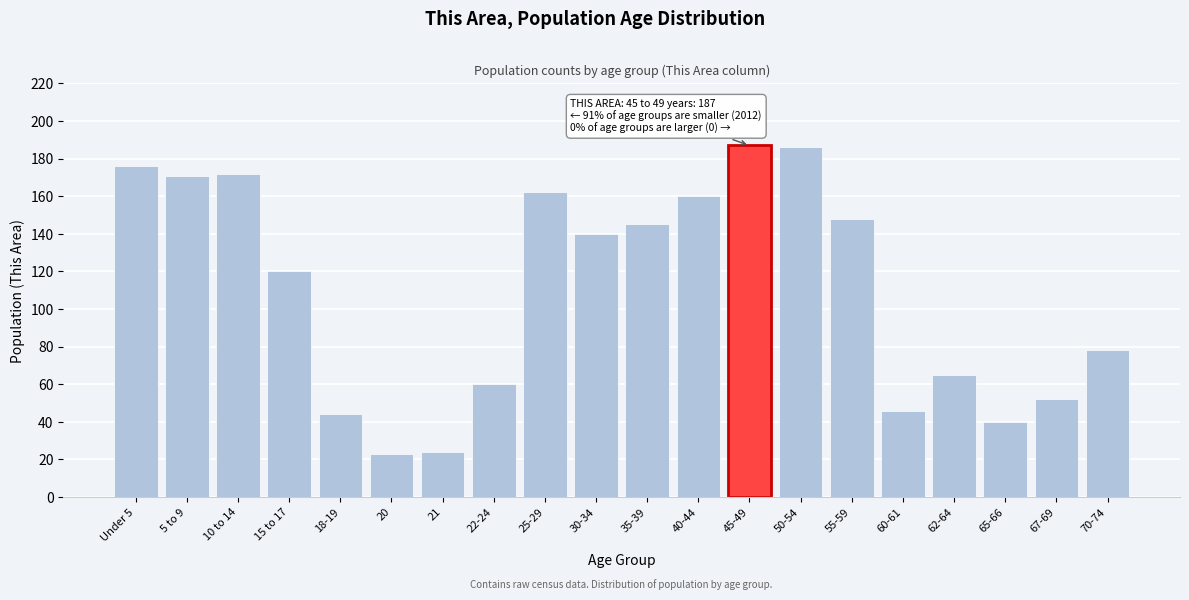

Reading left to right, extract all data points from this chart.

Under 5=176	5 to 9=171	10 to 14=172	15 to 17=120	18-19=44	20=23	21=24	22-24=60	25-29=162	30-34=140	35-39=145	40-44=160	45-49=187	50-54=186	55-59=148	60-61=46	62-64=65	65-66=40	67-69=52	70-74=78